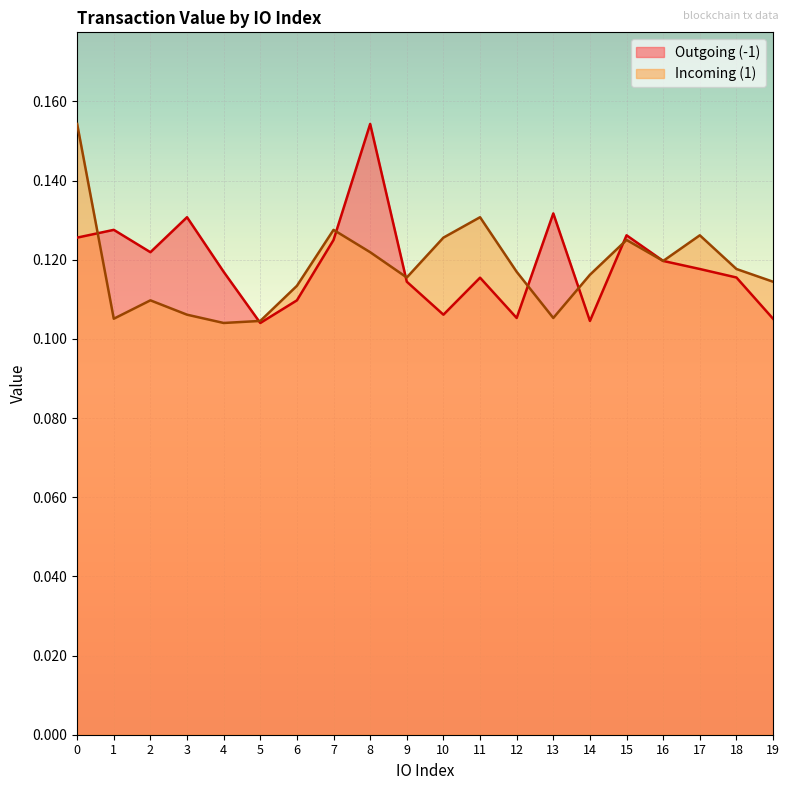

List the series in order of their overall mean, lowest first.

Incoming (1), Outgoing (-1)